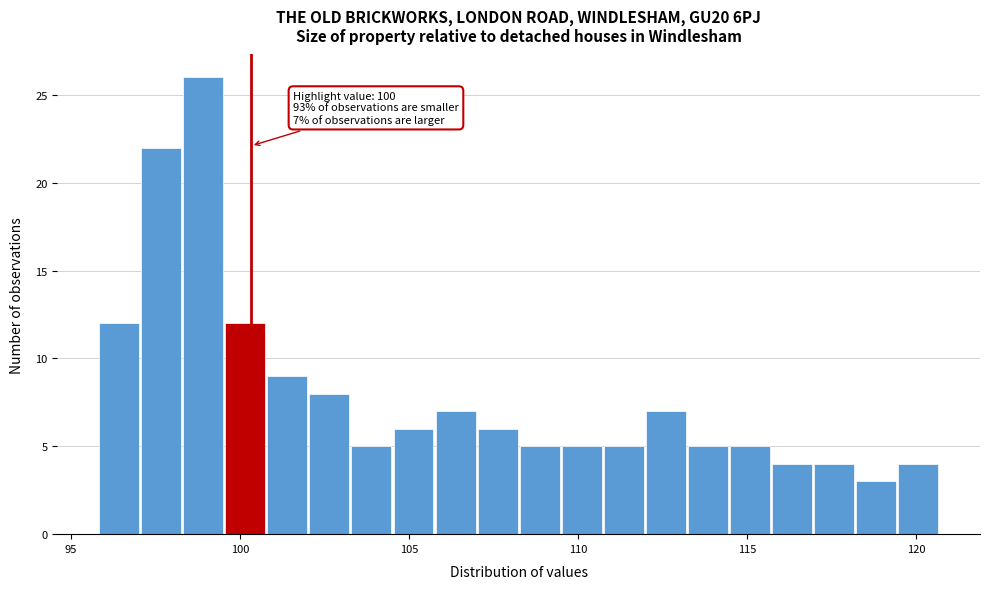

Around what value on the x-axis is the tallest bar? Give the approximate position of its centre, as read against the axis.

99.0